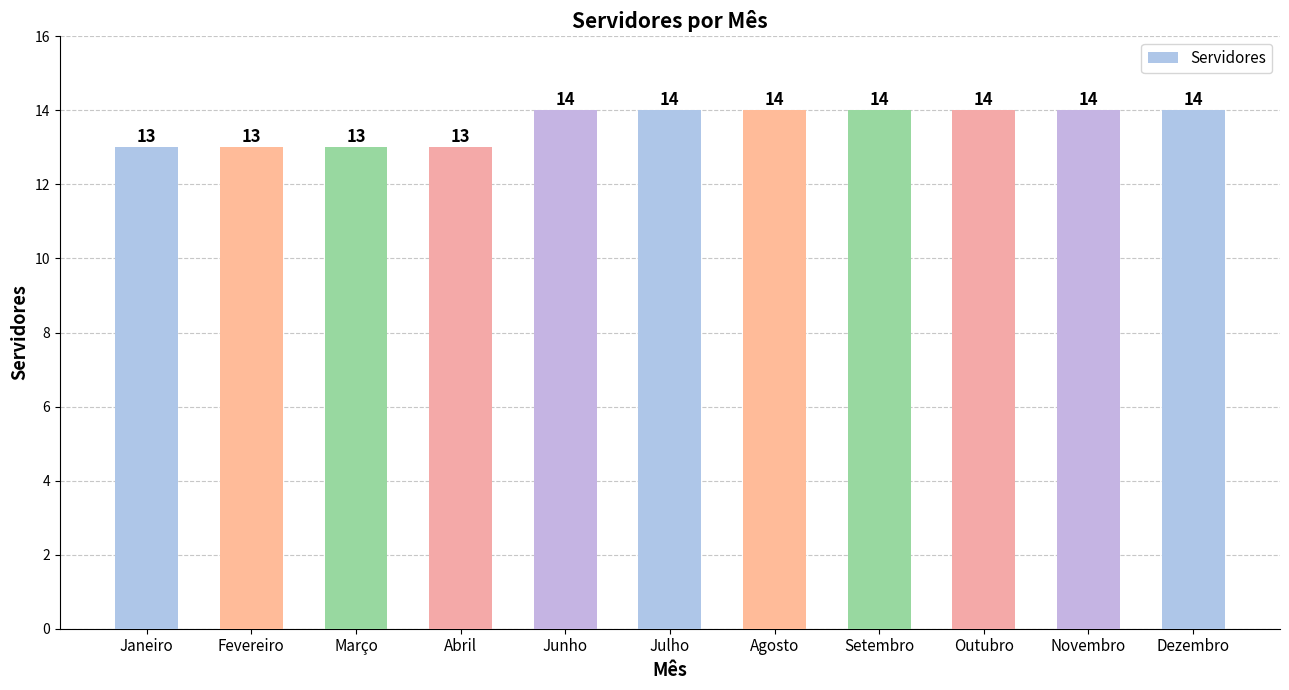

What is the sum of the values at Outubro and Novembro?

28